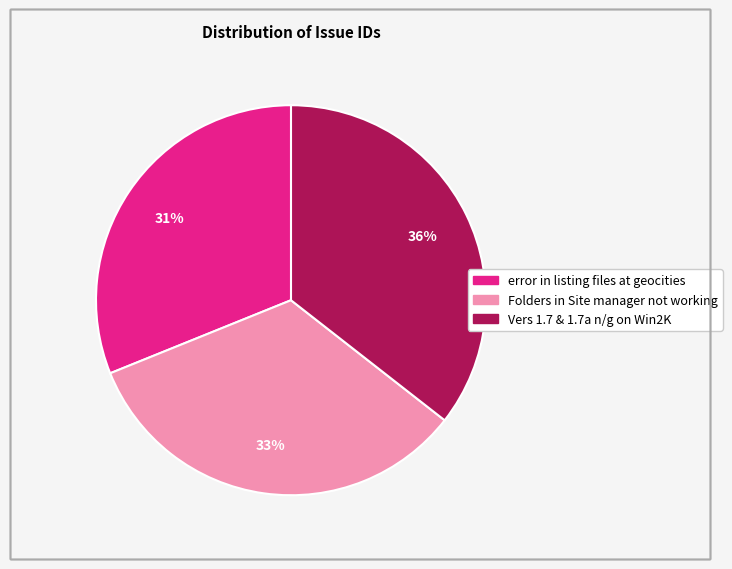

Approximately how many times larger is the value at error in listing files at geocities compared to Folders in Site manager not working?

0.9